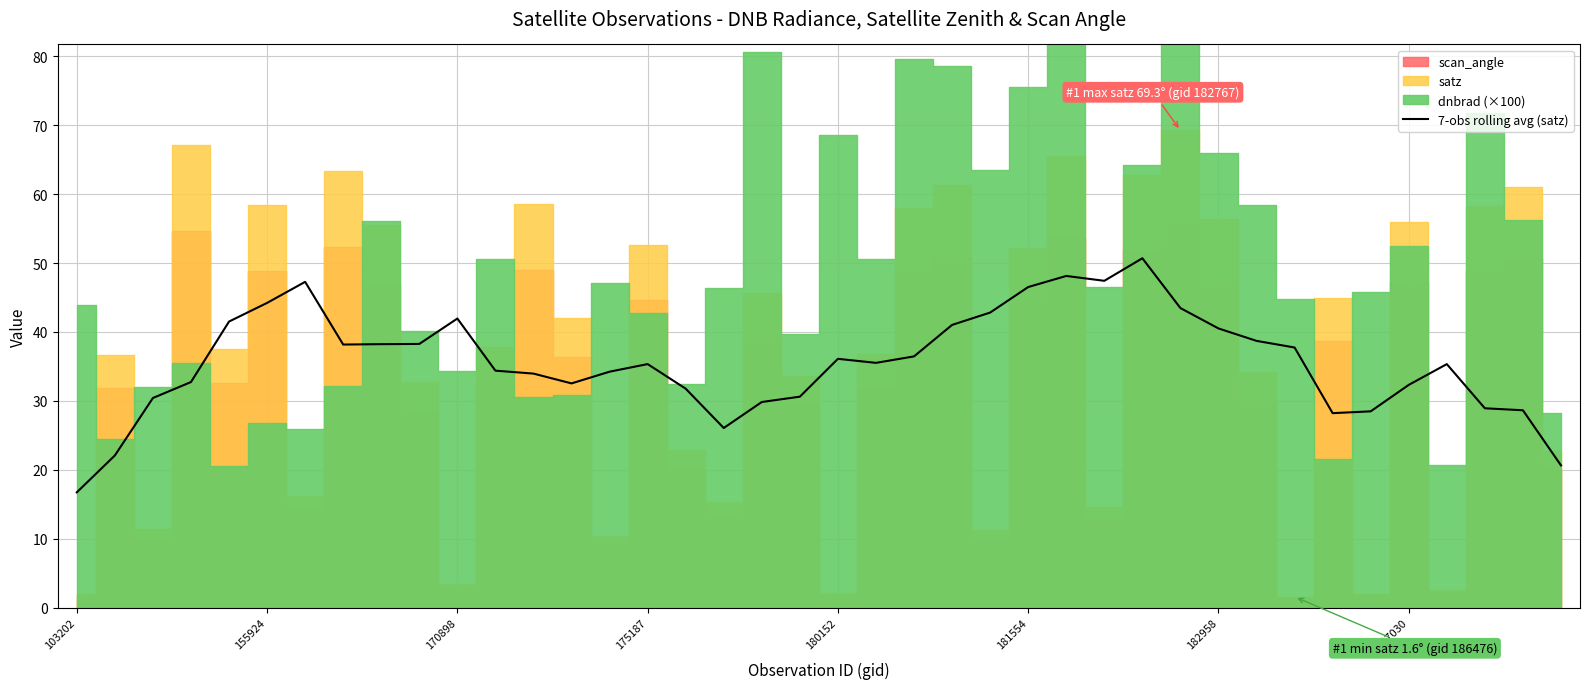

Reading left to right, extract all data points from this chart.

16.7	22.1	30.4	32.7	41.5	44.2	47.3	38.2	38.2	38.3	42.0	34.4	34.0	32.5	34.2	35.3	31.8	26.1	29.8	30.6	36.1	35.5	36.5	41.0	42.8	46.5	48.1	47.4	50.7	43.5	40.5	38.7	37.7	28.2	28.5	32.3	35.3	28.9	28.6	20.6